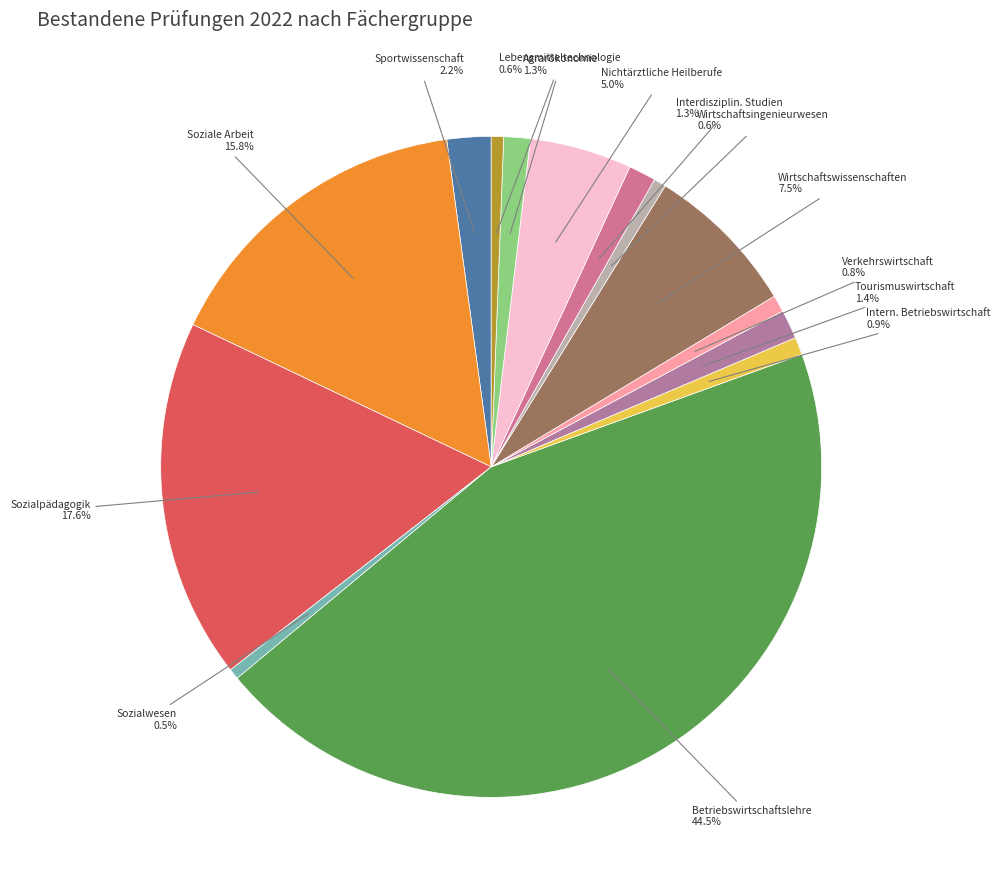

How many segments does this pie chart have?

14